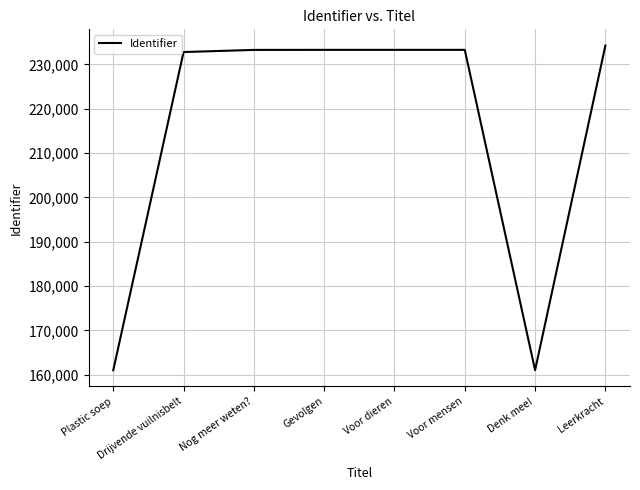

The value at Voor mensen is 233296. True or false?

True